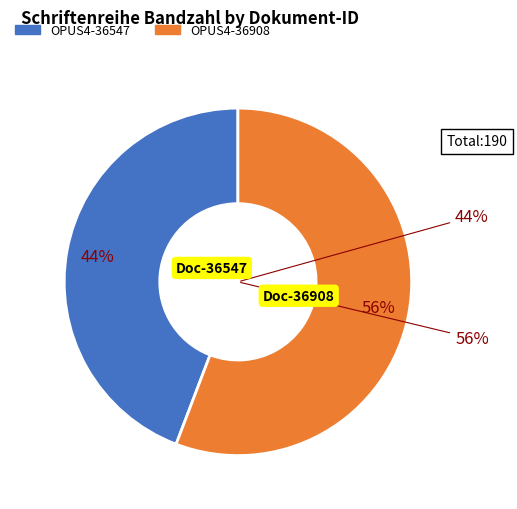

How many segments does this pie chart have?

2